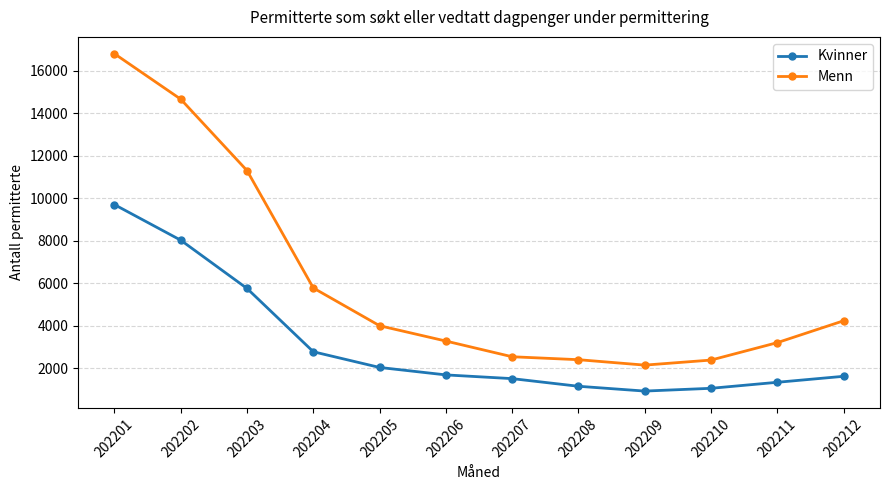

Which series has the largest range (max minus min)?

Menn